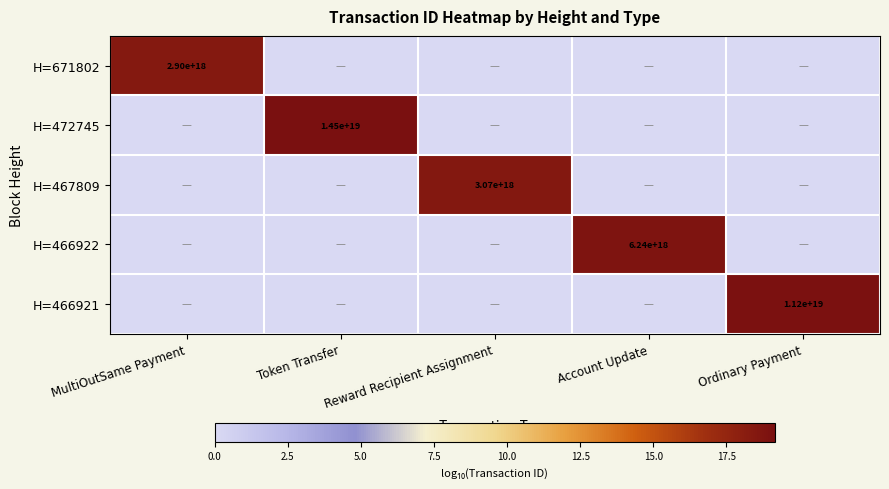

At how many categories does at least one series exceed 1?

5